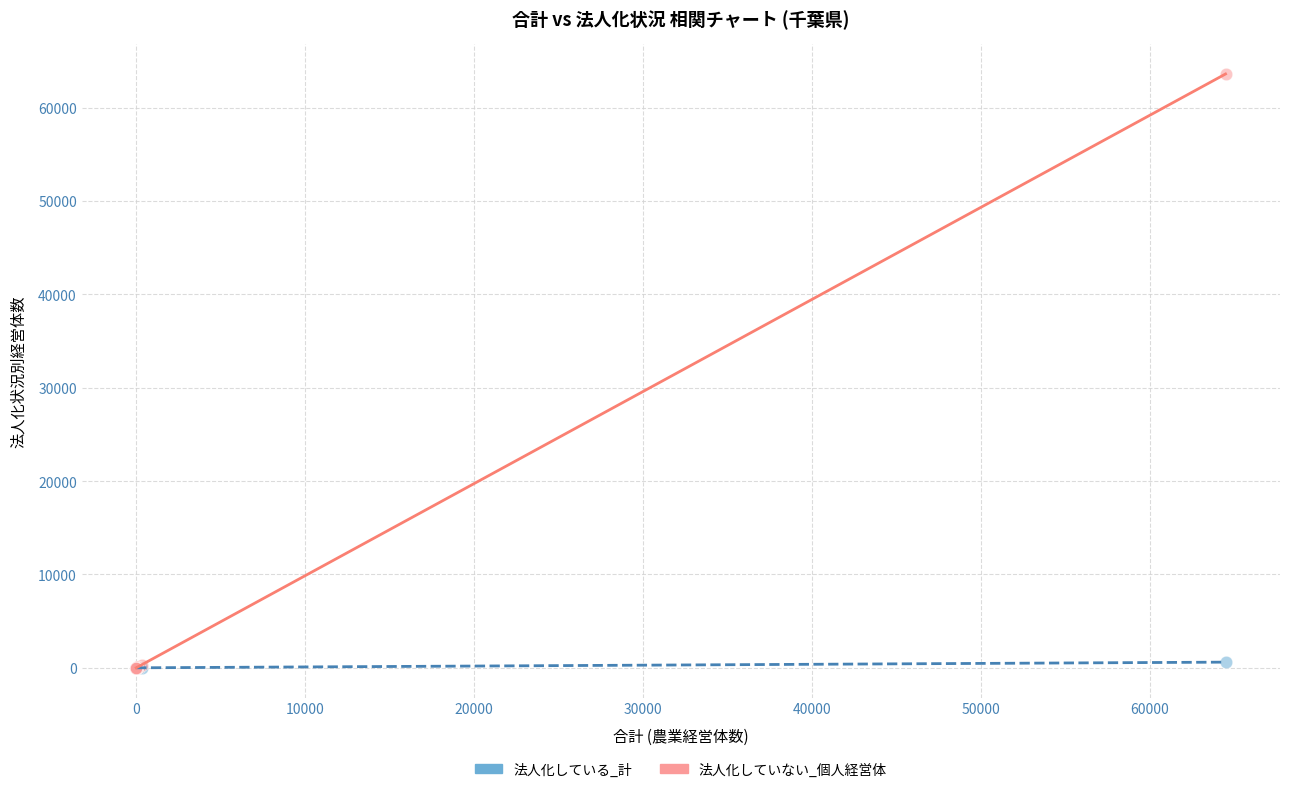

What are all the series names shown in the legend?

法人化している_計, 法人化していない_個人経営体